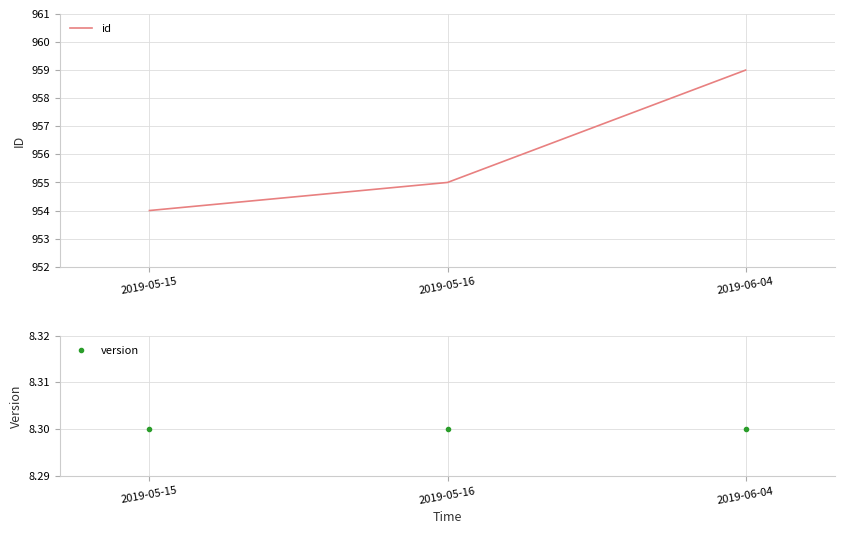

How many lines are shown in the chart?

2